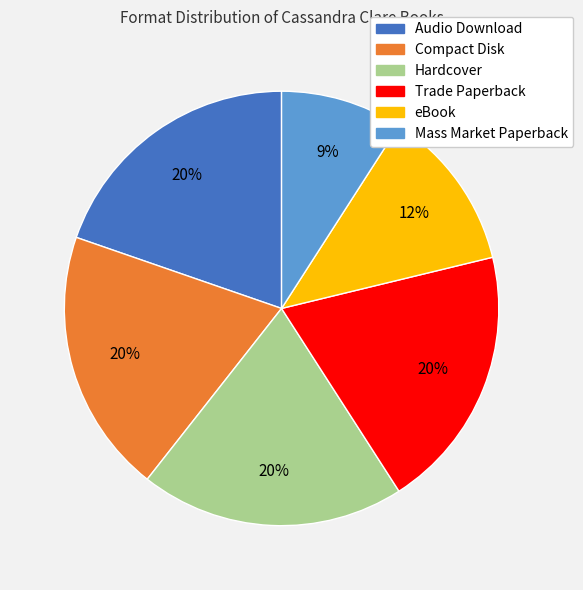

True or false: Compact Disk accounts for 35% of the total.

False